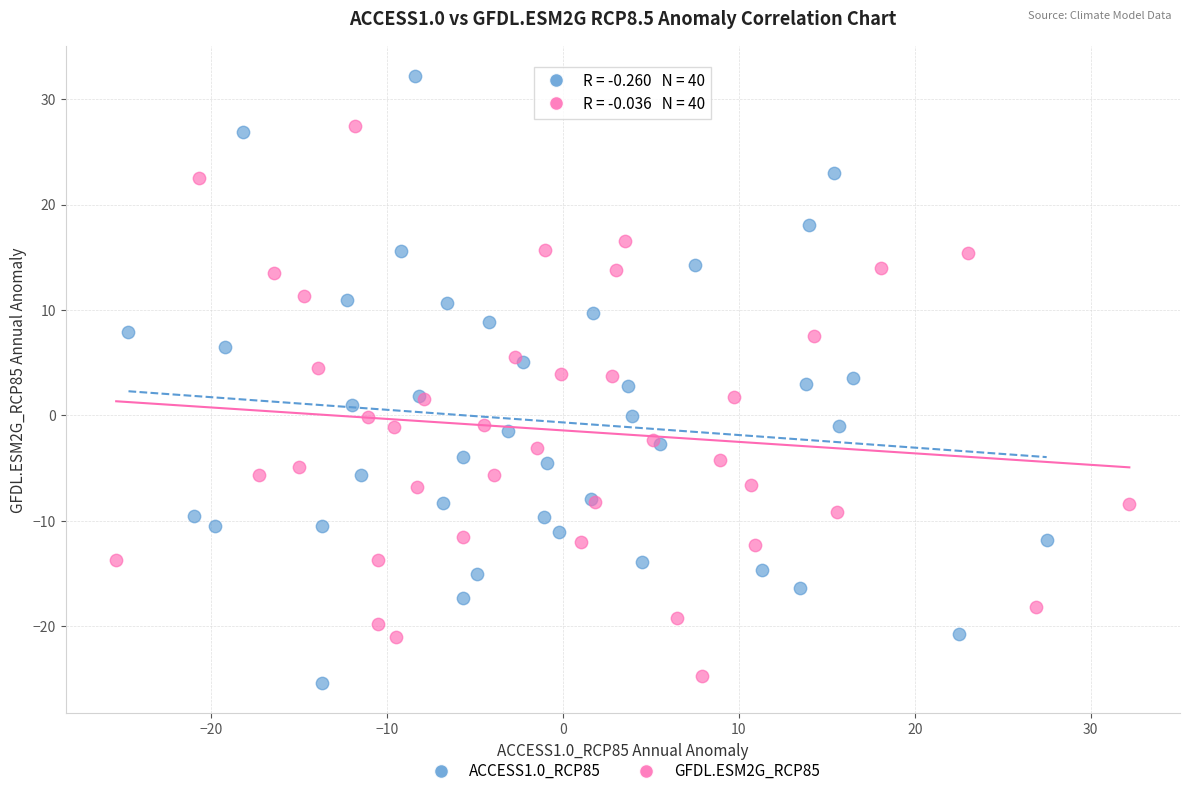

Which series reaches the maximum Y coordinate?

ACCESS1.0_RCP85